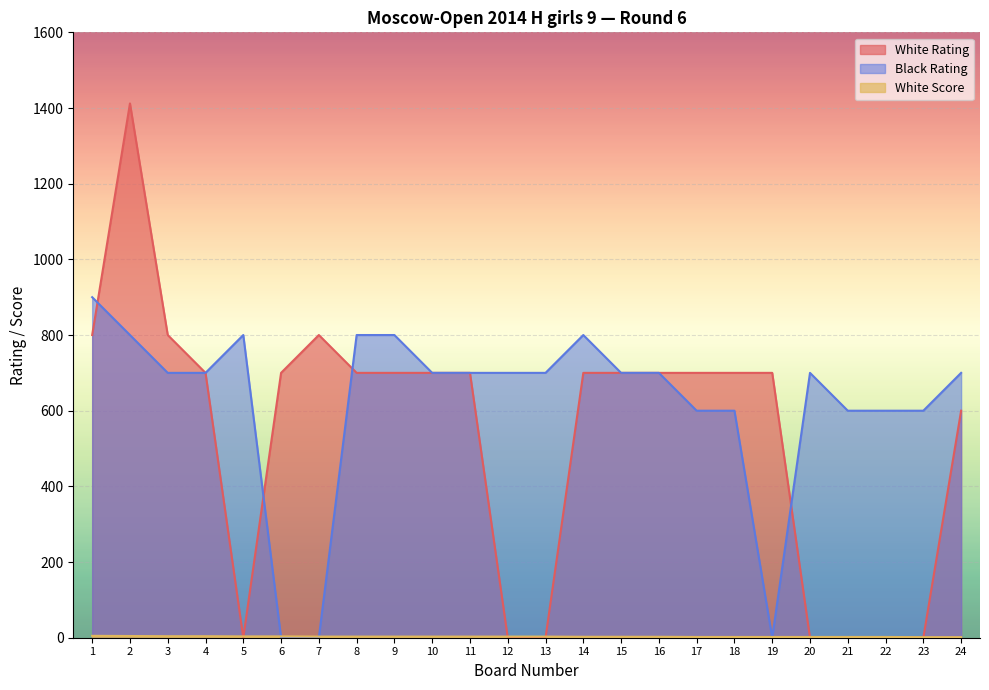

Between 22 and 23, which series saw the biggest shift?

White Score